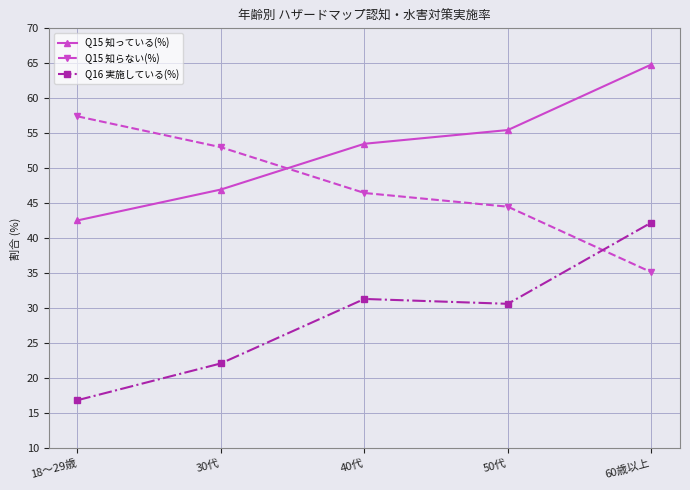

Rank the series by their maximum value, from highest to lowest.

Q15 知っている(%), Q15 知らない(%), Q16 実施している(%)